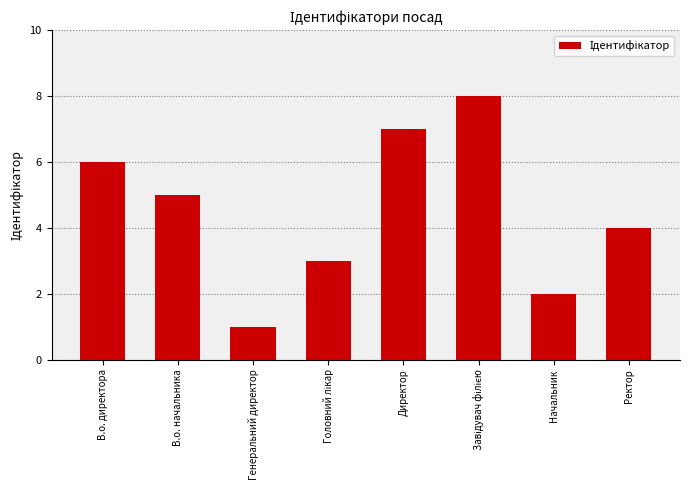

Count the values in the range 3 to 7.

5